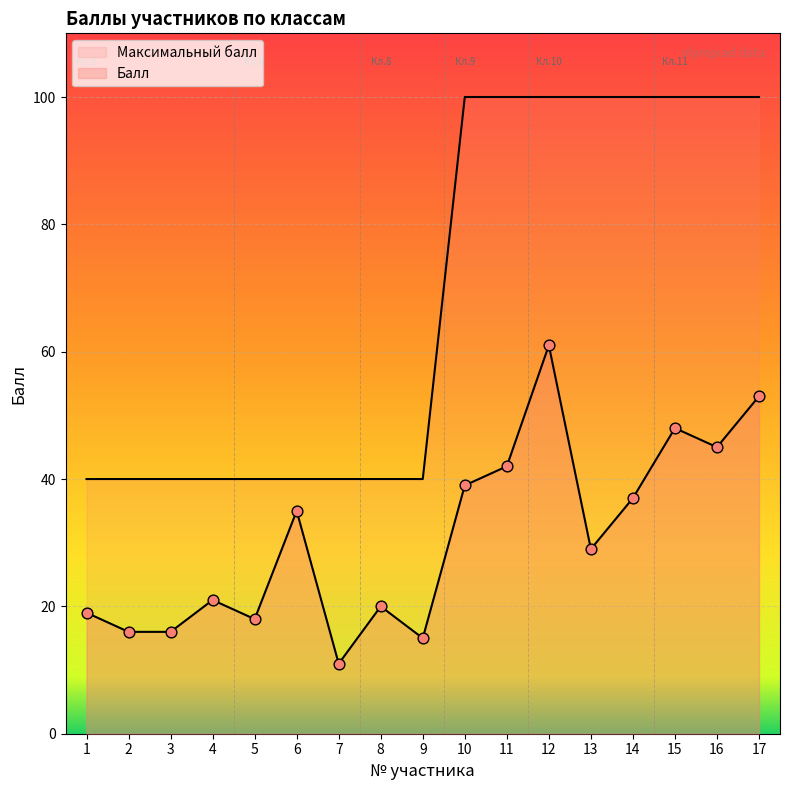

At which category is the sum across all series the highest?

12